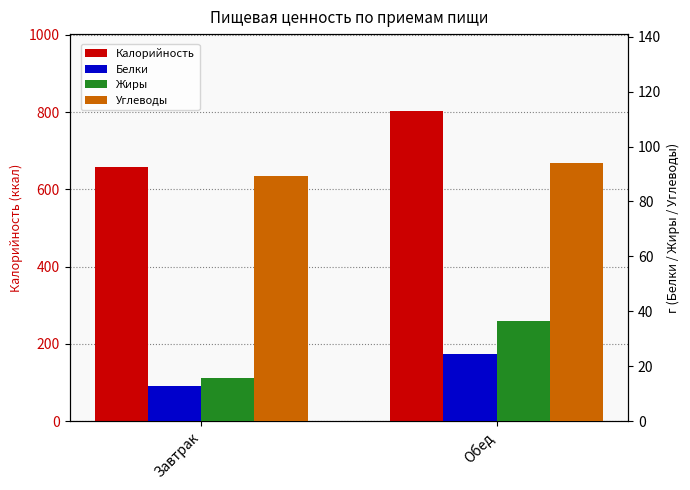

Which series has the widest spread of values?

Калорийность